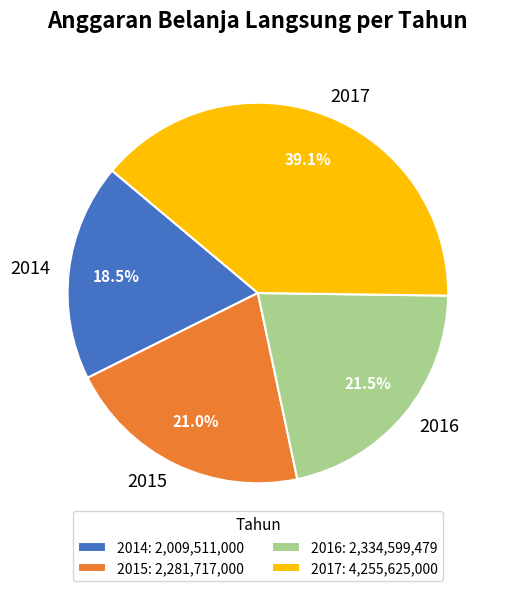

What is the ratio of the value at 2017 to the value at 2015?

1.9